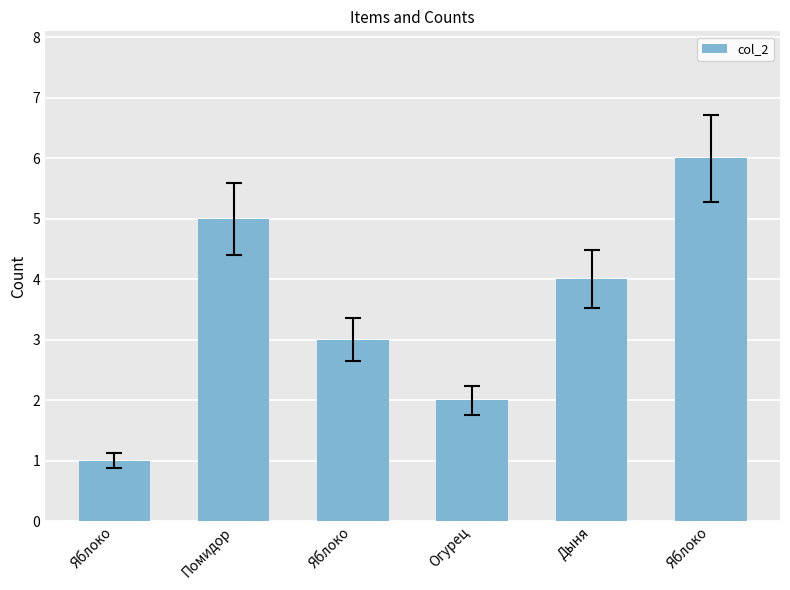

How many series are shown in this chart?

1